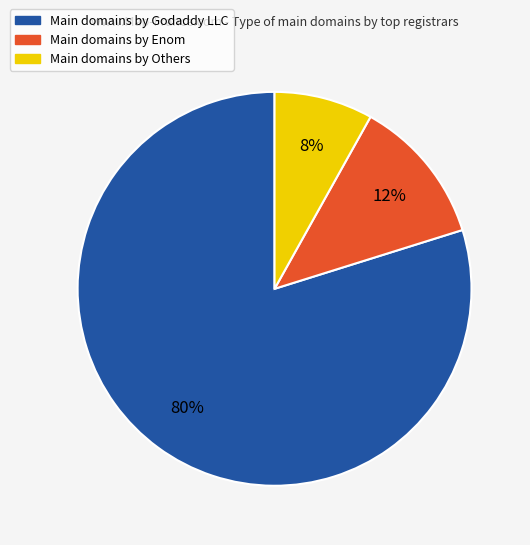

How many segments does this pie chart have?

3